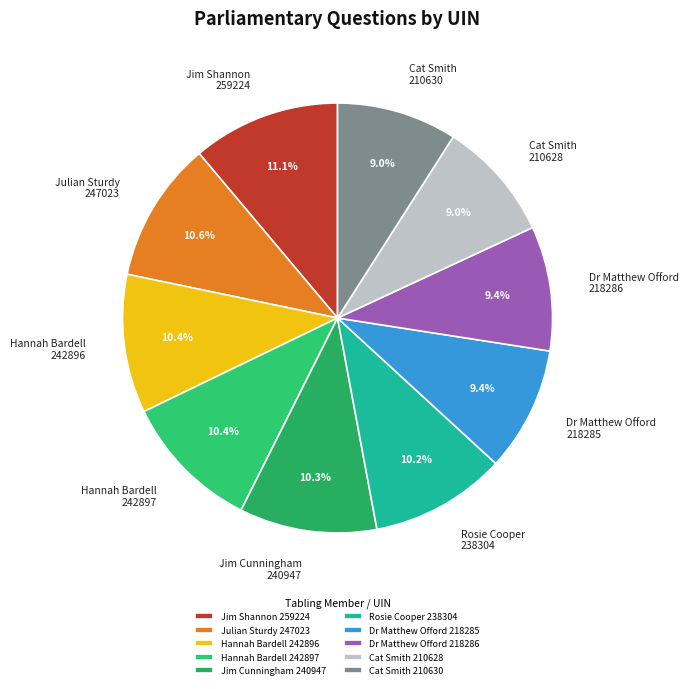

How many segments does this pie chart have?

10